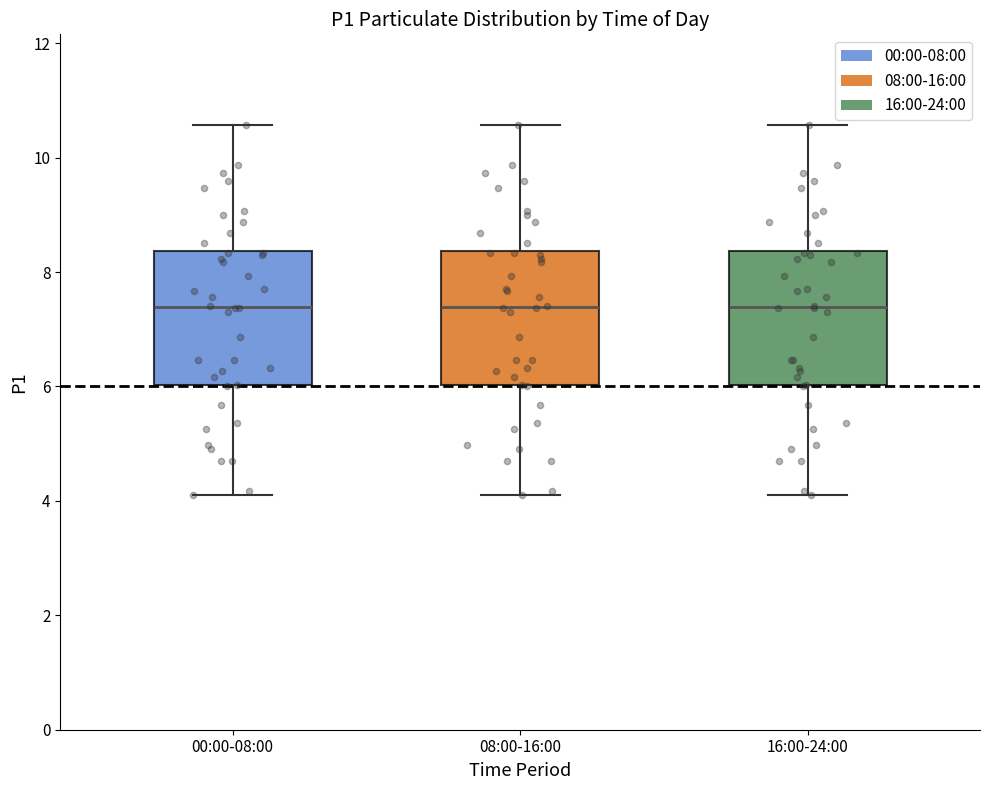

Where does the median line of the box for 16:00-24:00 sit on the y-axis? The values are not printed on the chart, so give them approximately, as read against the axis.

7.4